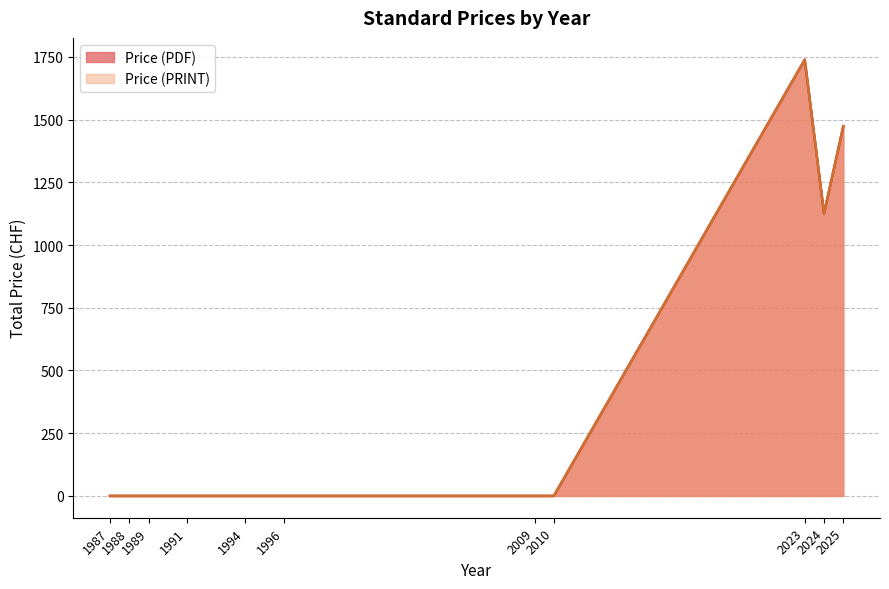

What are all the series names shown in the legend?

Price (PDF), Price (PRINT)